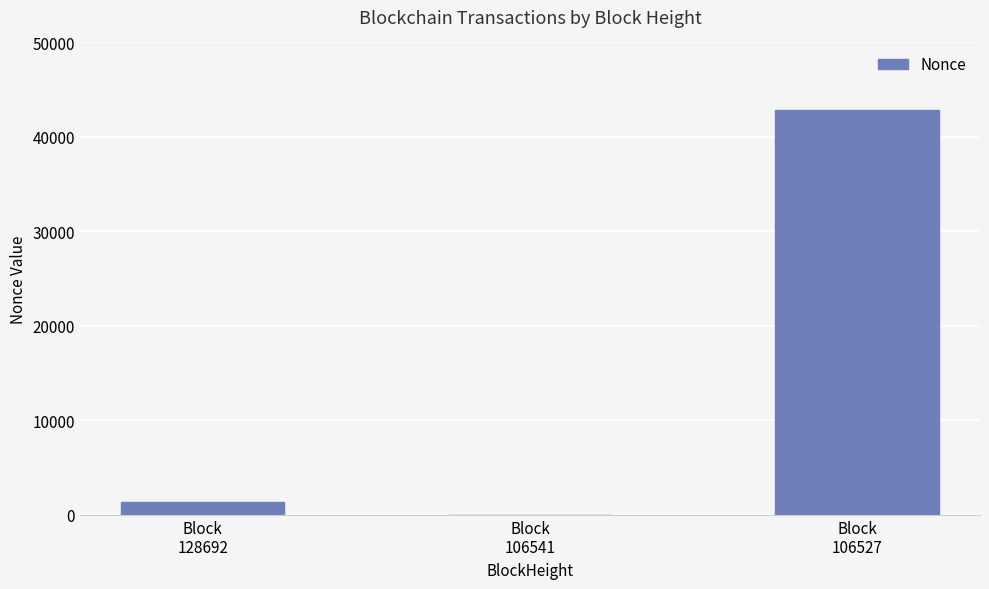

The chart shows a value of 24187 at Block
106527. True or false?

False